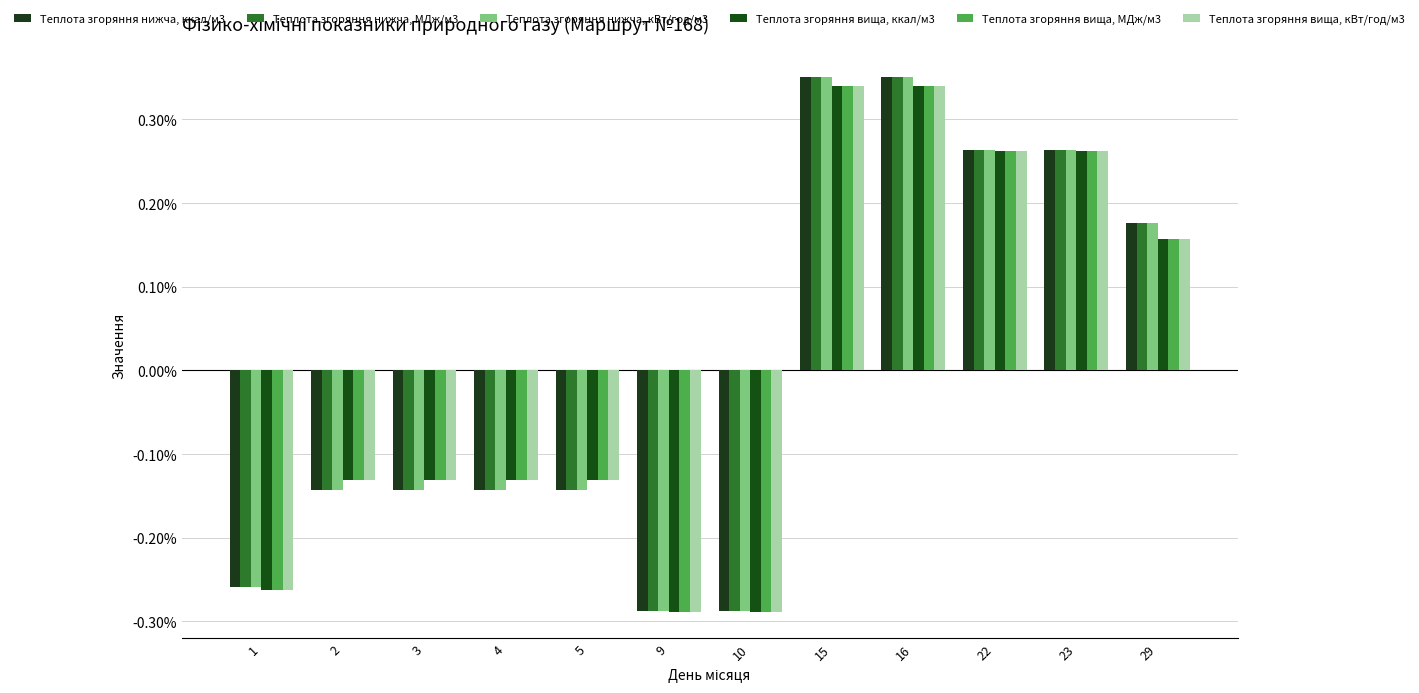

The Теплота згоряння вища, МДж/м3 series shows -0.1 at 3. True or false?

True